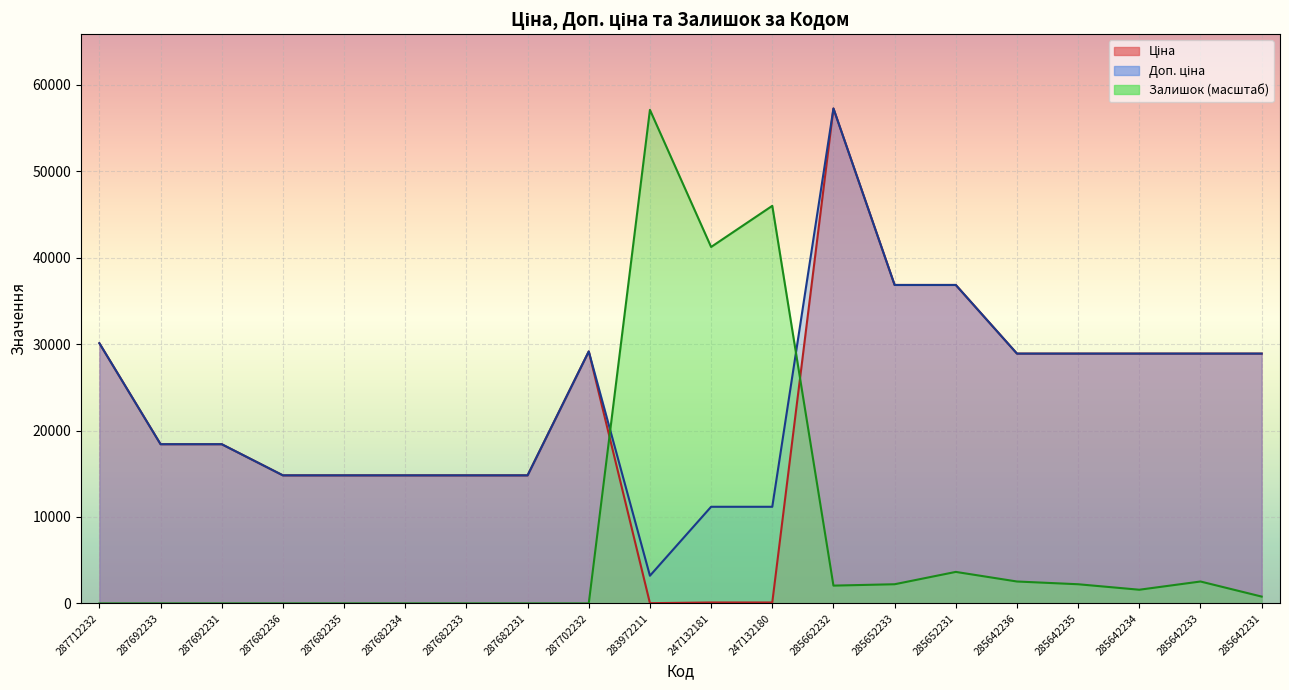

What is the highest value of the Залишок series?

57099.4